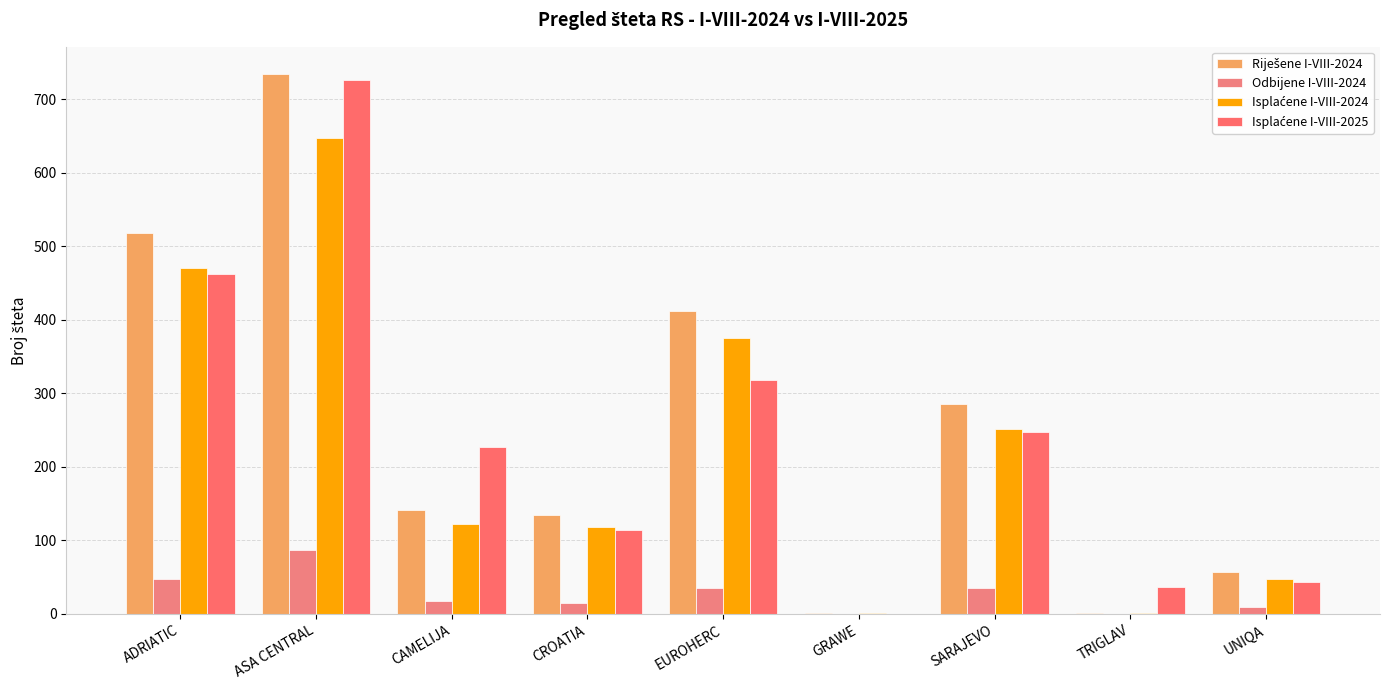

Where does the Isplaćene I-VIII-2025 series first go above 227?

ADRIATIC